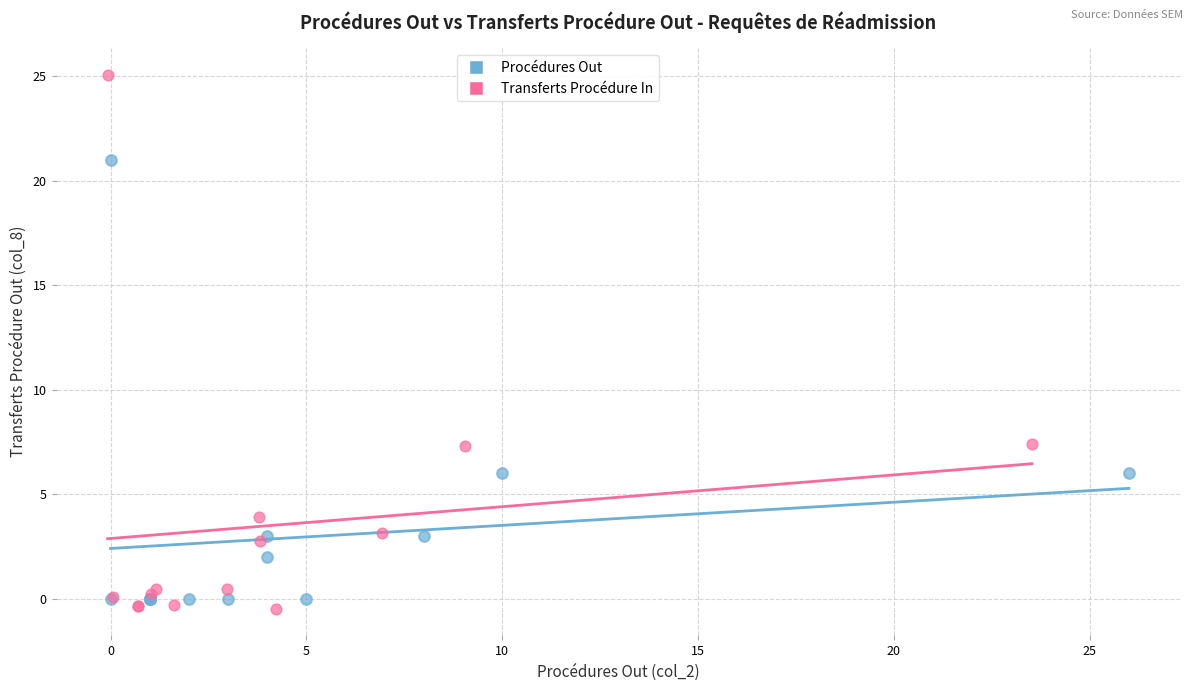

Which series contains the highest Y value?

Transferts Procédure In